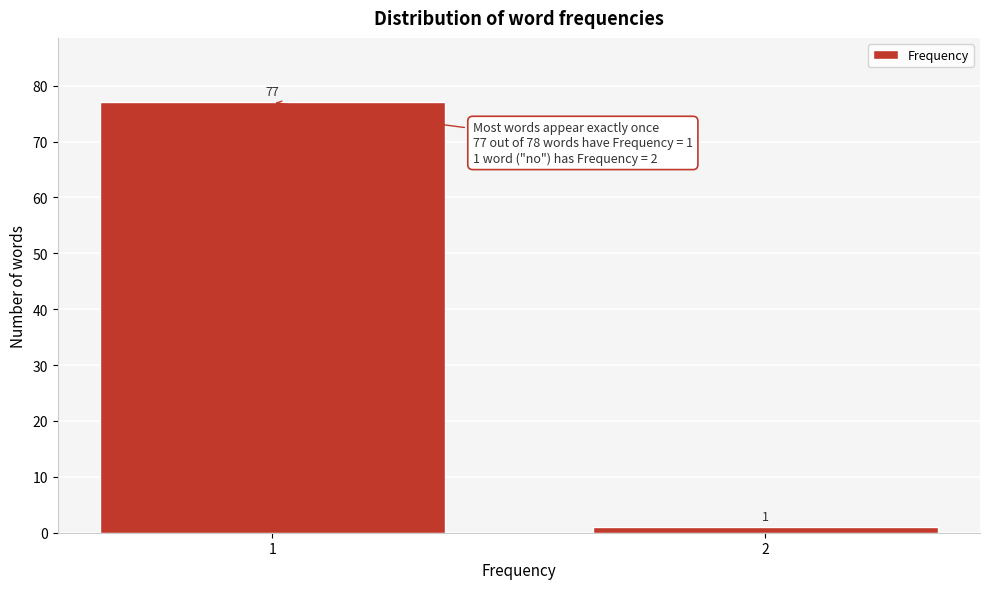

Reading right to left, what are all the values shown in this chart?

2=1	1=77